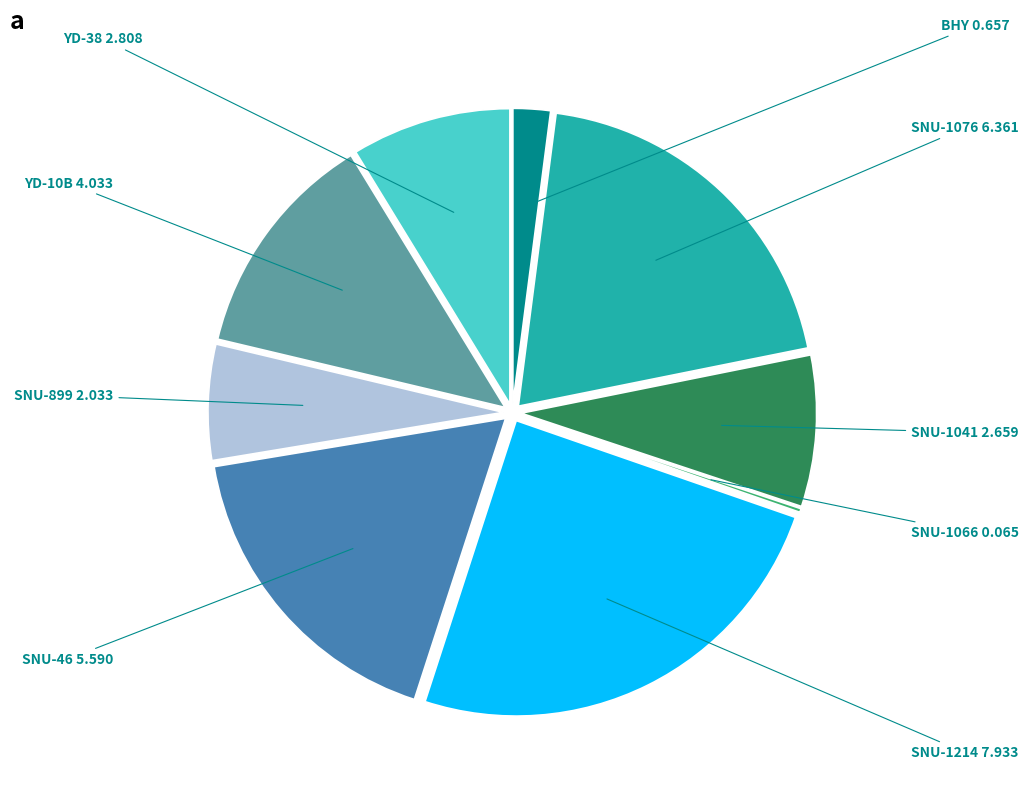

Is there a majority slice in this chart?

No